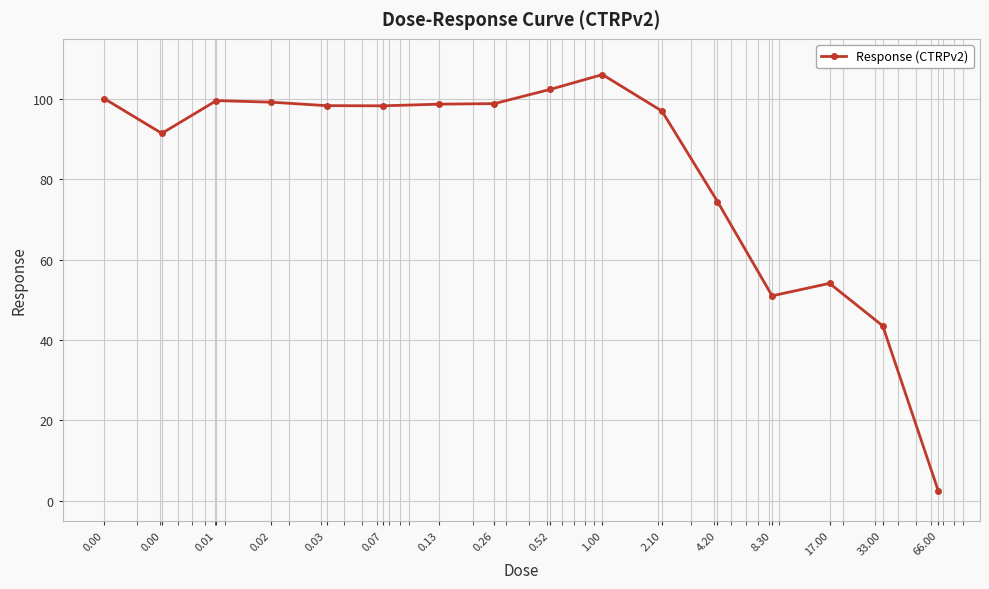

What is the value of the 12th point from the left?

74.5